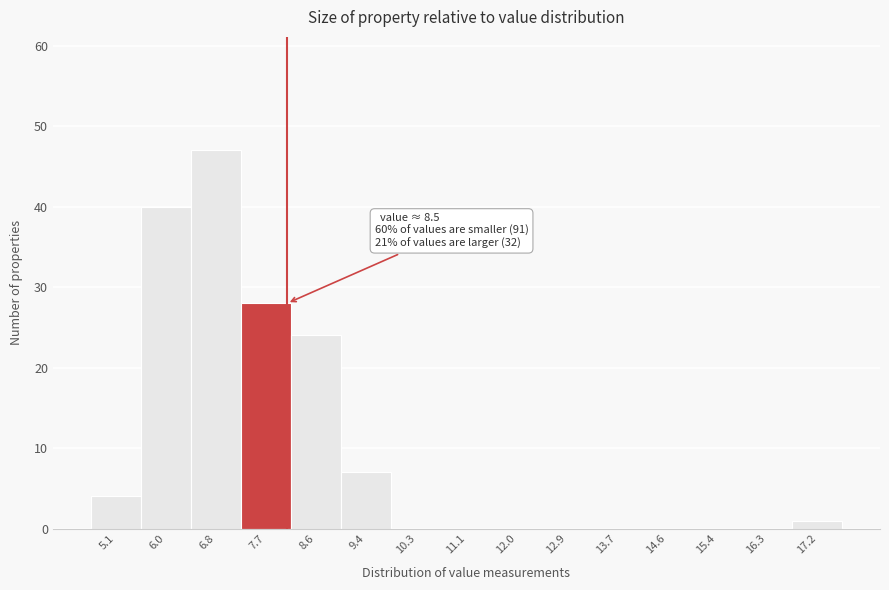

Reading left to right, what are all the values shown in this chart?

5.1=4	6.0=40	6.8=47	7.7=28	8.6=24	9.4=7	10.3=0	11.1=0	12.0=0	12.9=0	13.7=0	14.6=0	15.4=0	16.3=0	17.2=1